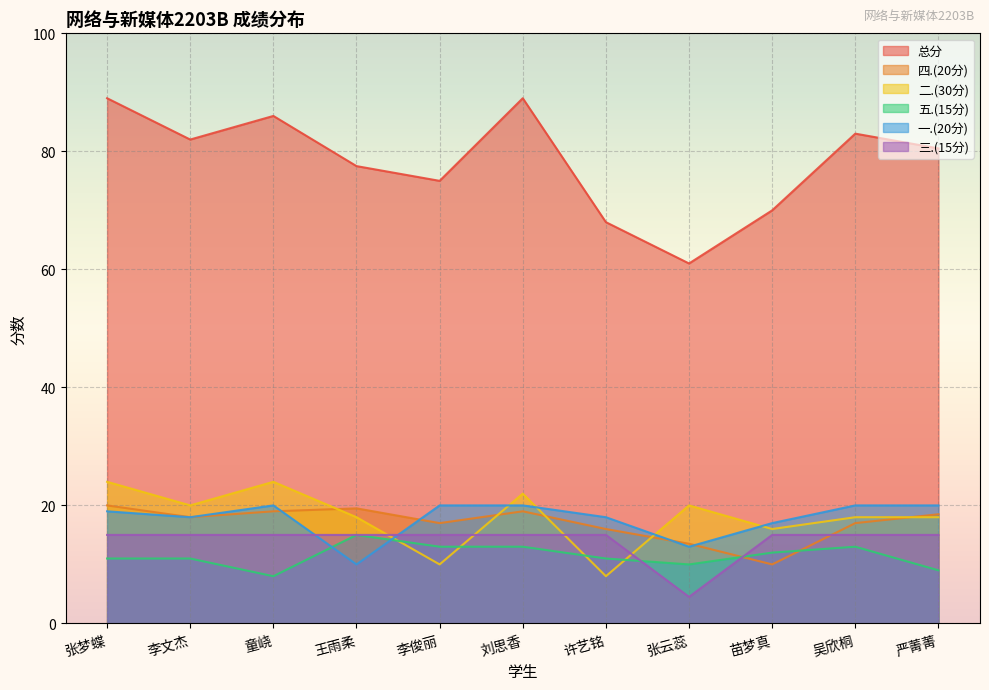

Rank the series by their maximum value, from lowest to highest.

五.(15分), 三.(15分), 四.(20分), 一.(20分), 二.(30分), 总分